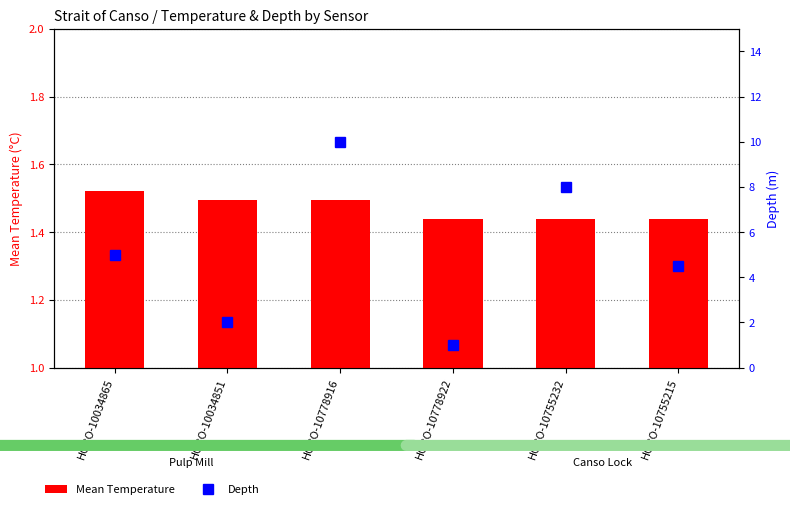

The value of Mean Temperature at HOBO-10755215 is 2.0. True or false?

False